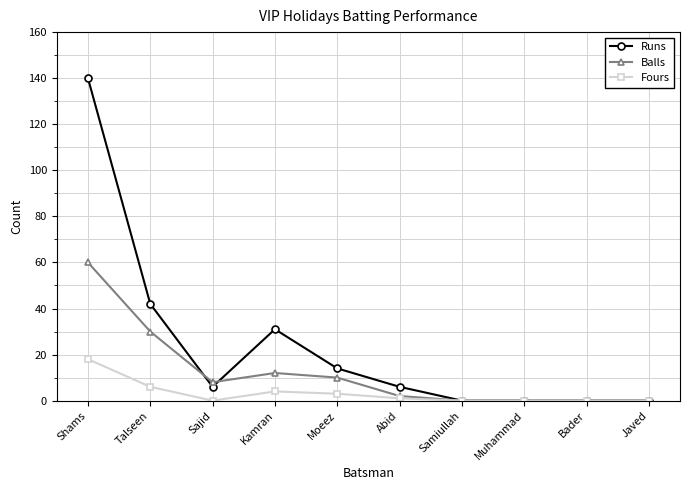

Reading right to left, transcribe all the data shown in this chart.

Runs: 0	0	0	0	6	14	31	6	42	140
Balls: 0	0	0	0	2	10	12	8	30	60
Fours: 0	0	0	0	1	3	4	0	6	18